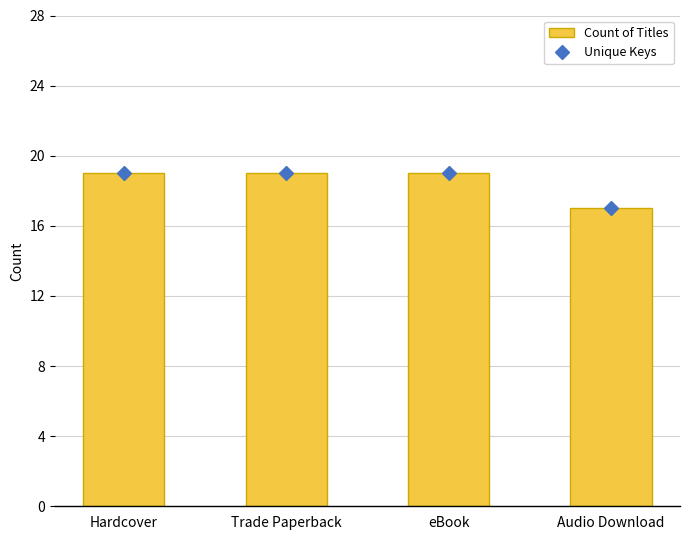

What is the total value across all series at Audio Download?

34